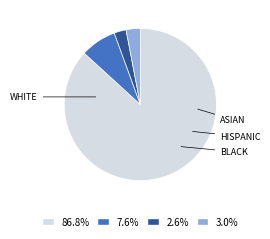

Does any single category account for the majority?

Yes